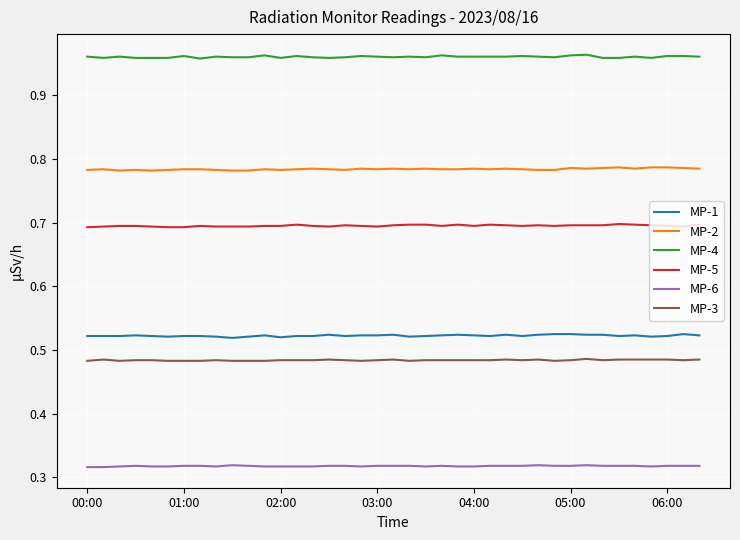

True or false: MP-5 and MP-1 cross at least once.

False